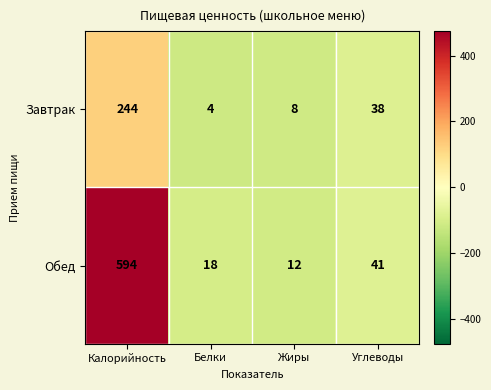

At which label does Обед reach its minimum?

Жиры